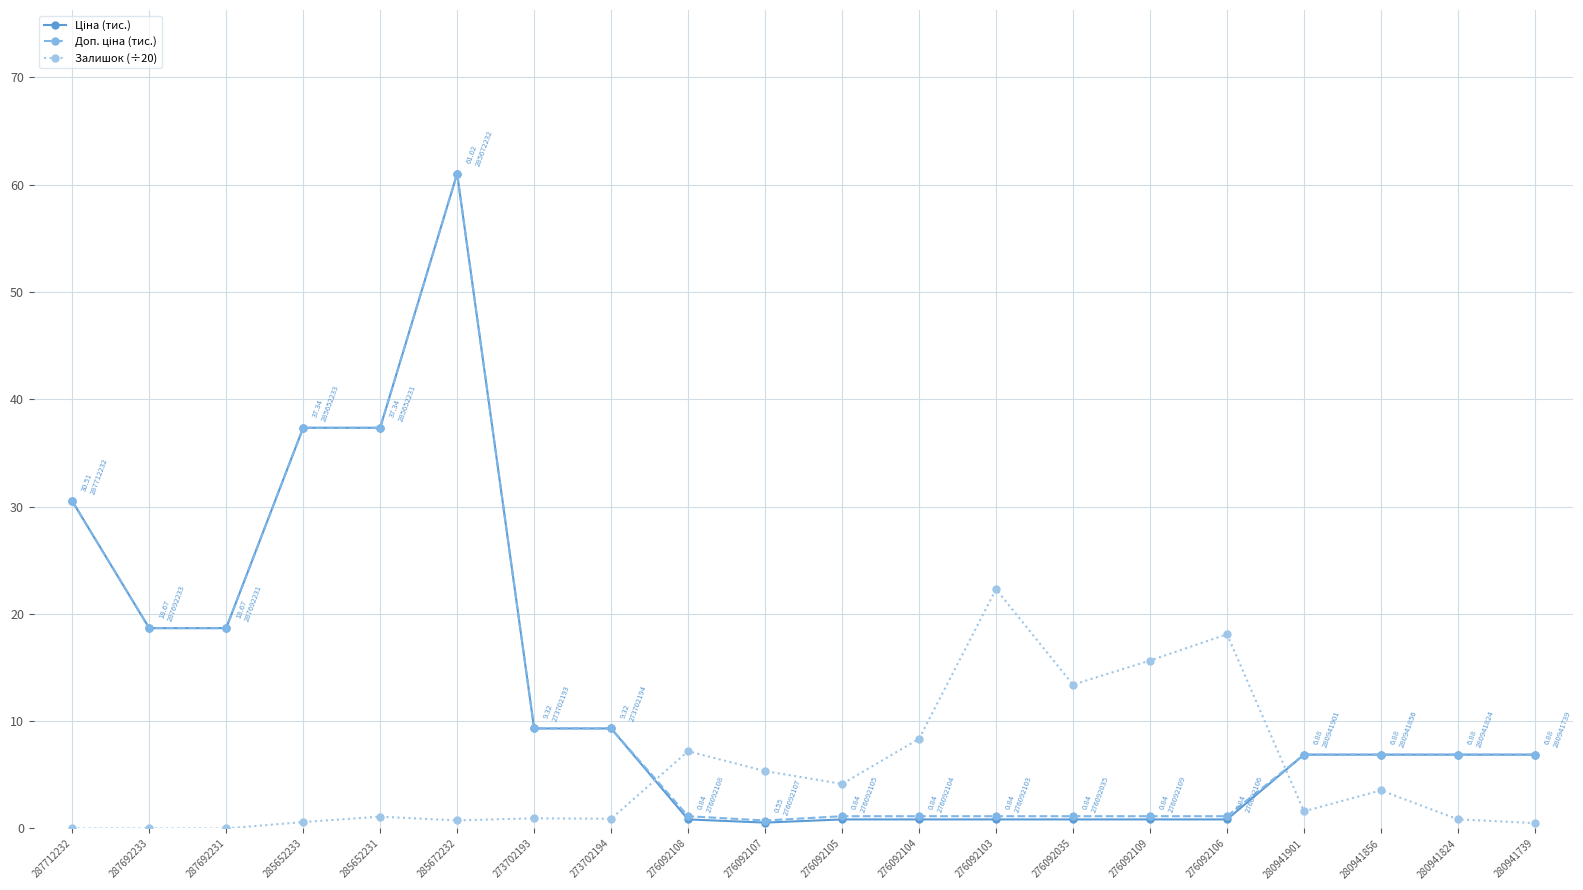

True or false: Залишок (÷20) has more than 0 points higher than both neighbors.

True